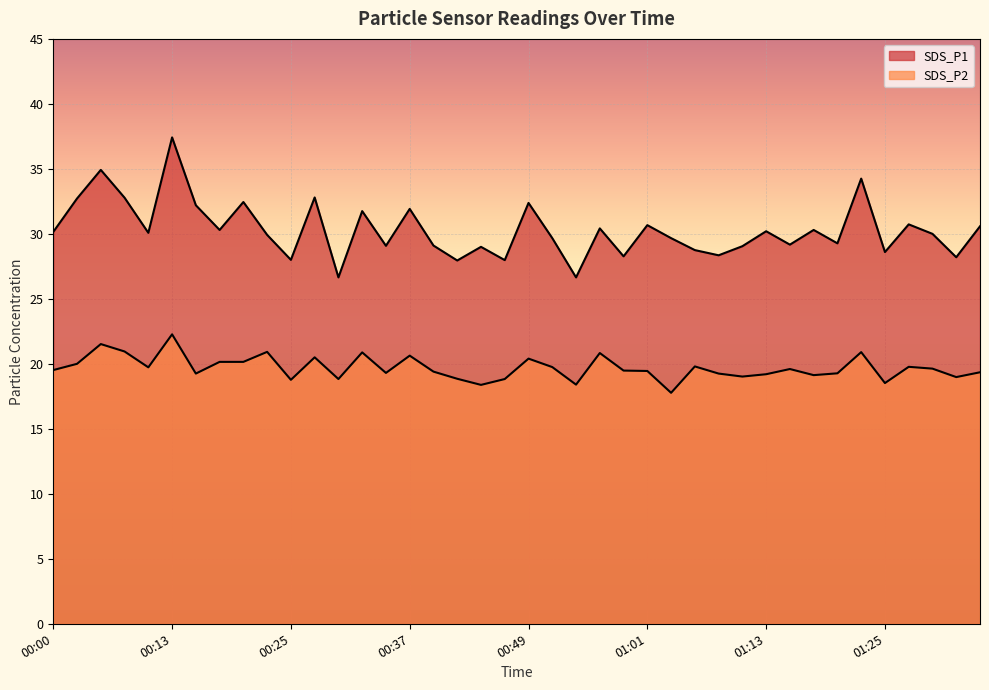

At how many categories does at least one series exceed 35?

1